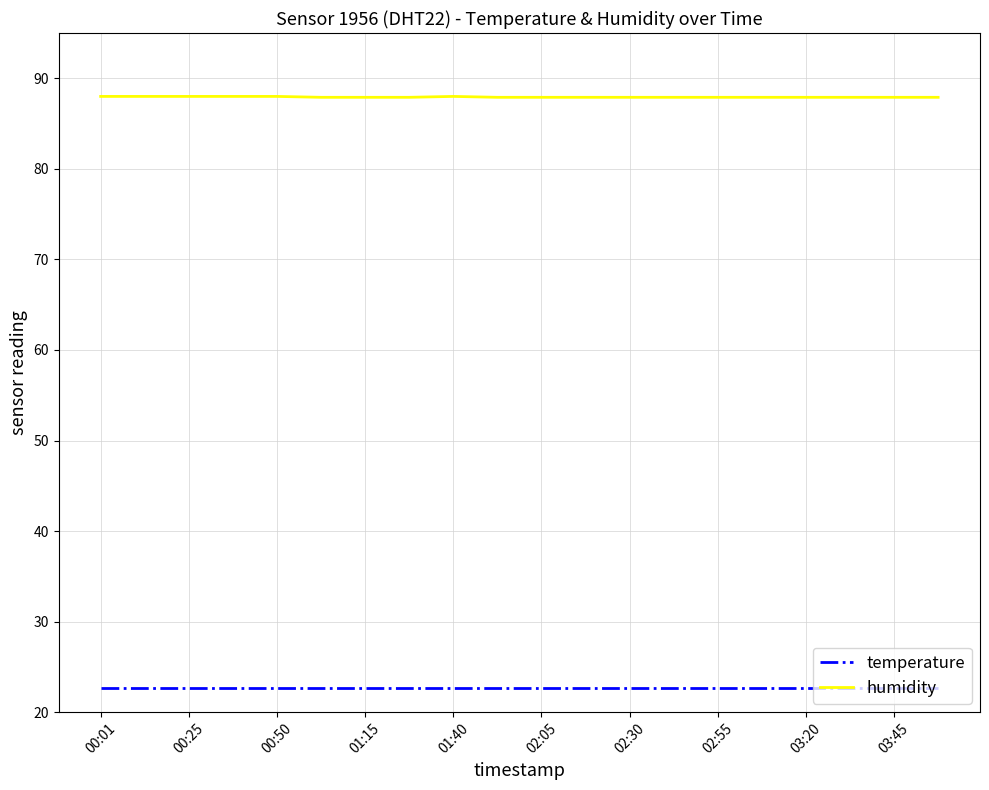

Which series has the largest total across all categories?

humidity